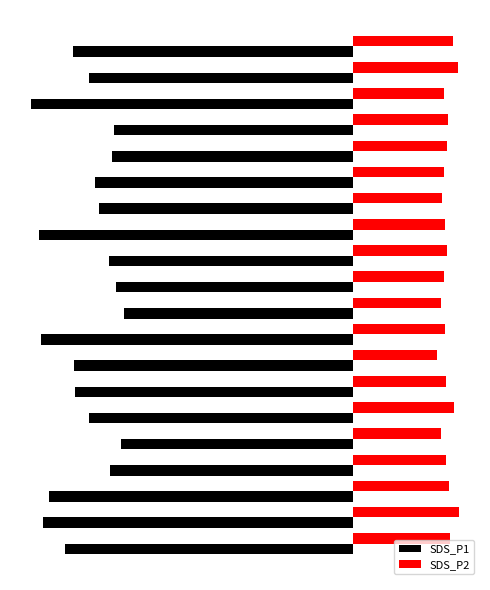

What is the value of the SDS_P2 bar at the 12th from the left?

12.2